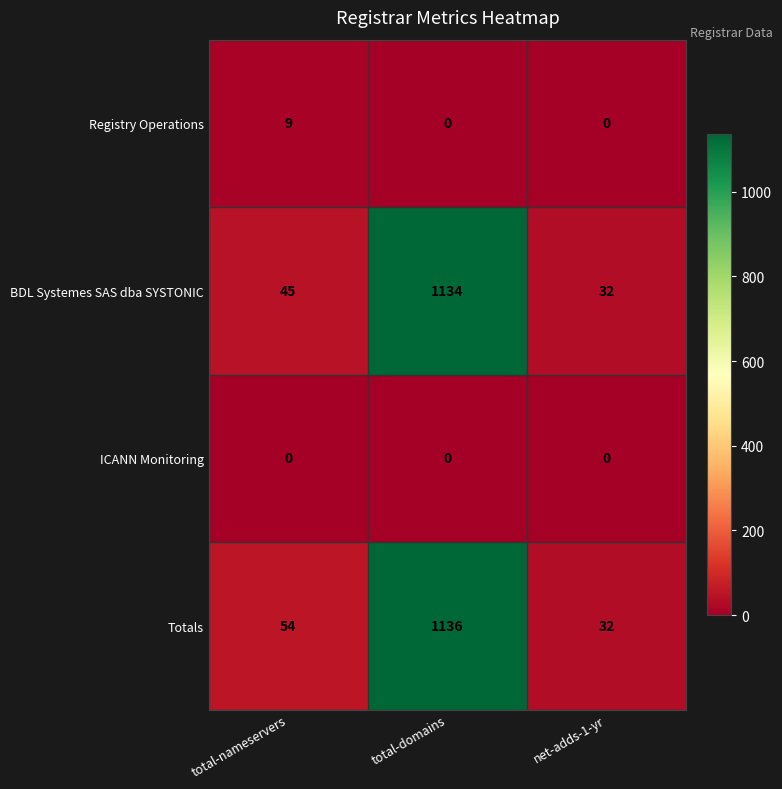

Which label corresponds to the largest value in the chart?

total-domains